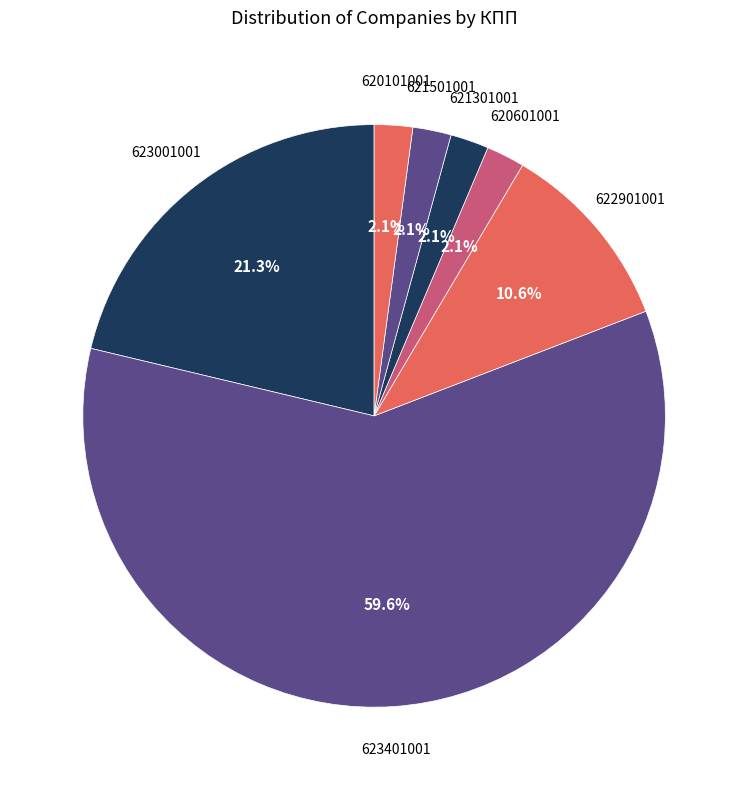

To the nearest percent, what is the difference between the 620101001 and 622901001 slice percentages?

9%